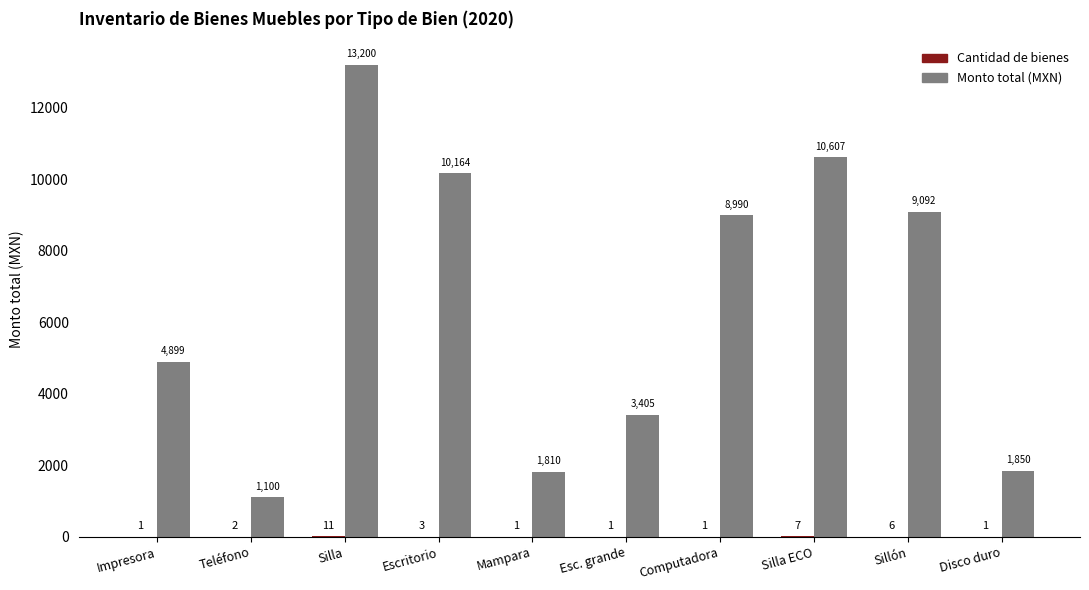

Which category has the highest value across all series?

Silla